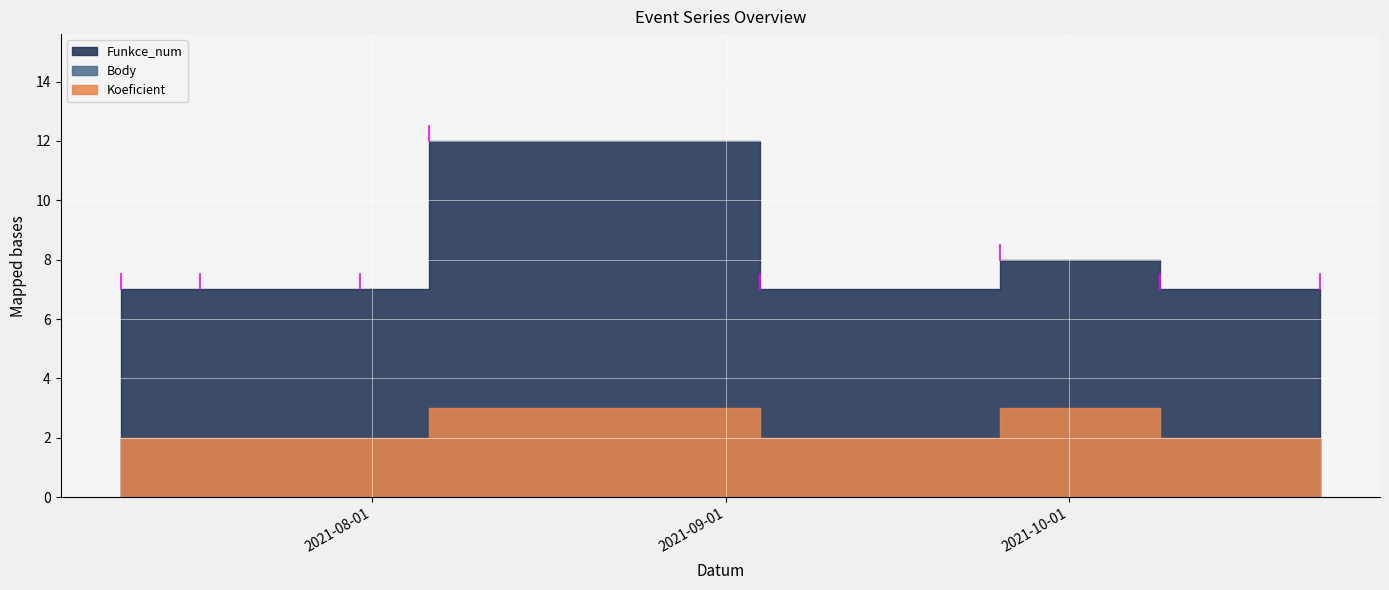

What value does the Body series have at 2021-10-09?

2